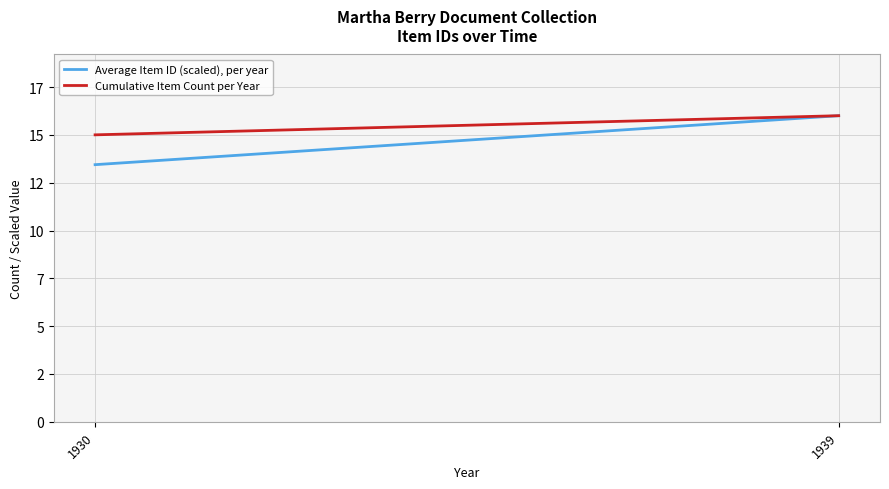

Reading left to right, extract all data points from this chart.

Average Item ID (scaled), per year: 13.4	16.0
Cumulative Item Count per Year: 15.0	16.0